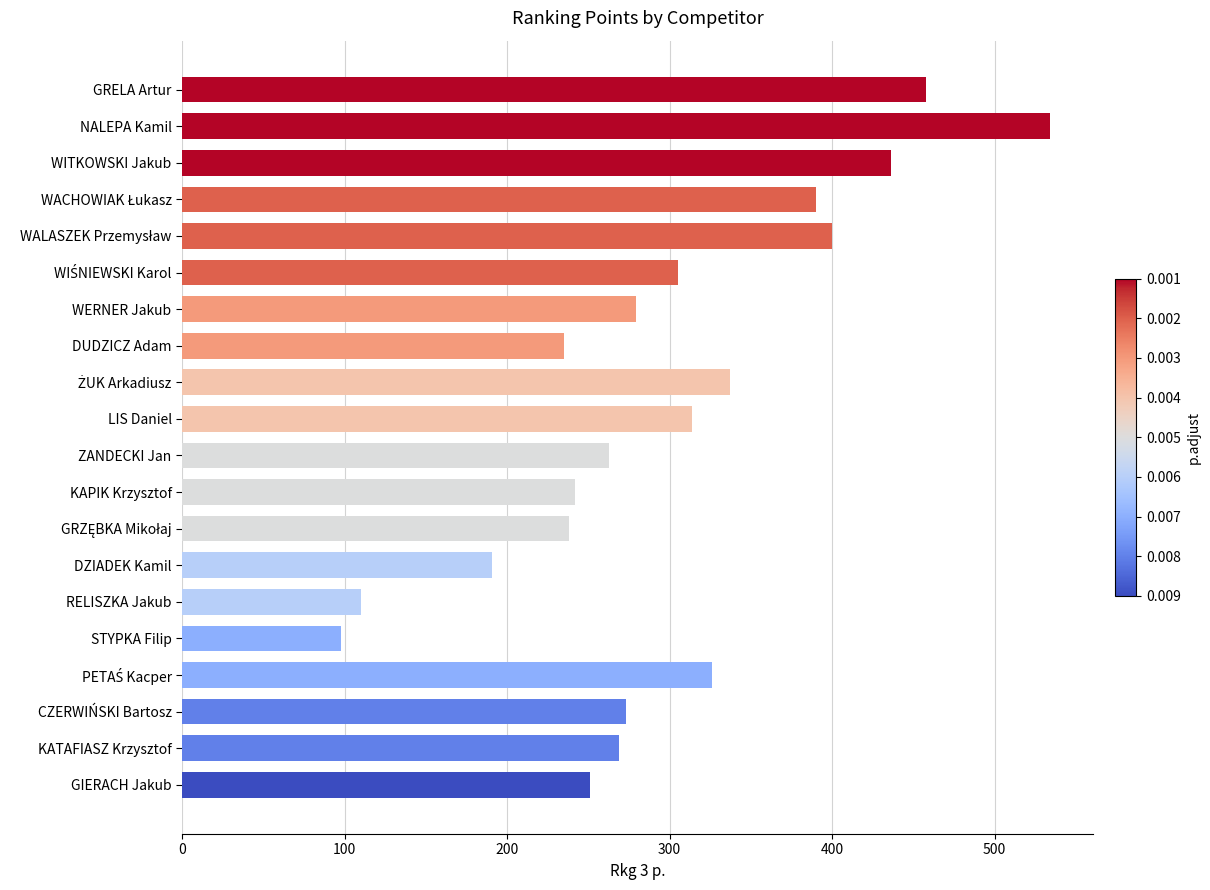

Which label corresponds to the largest value in the chart?

NALEPA Kamil